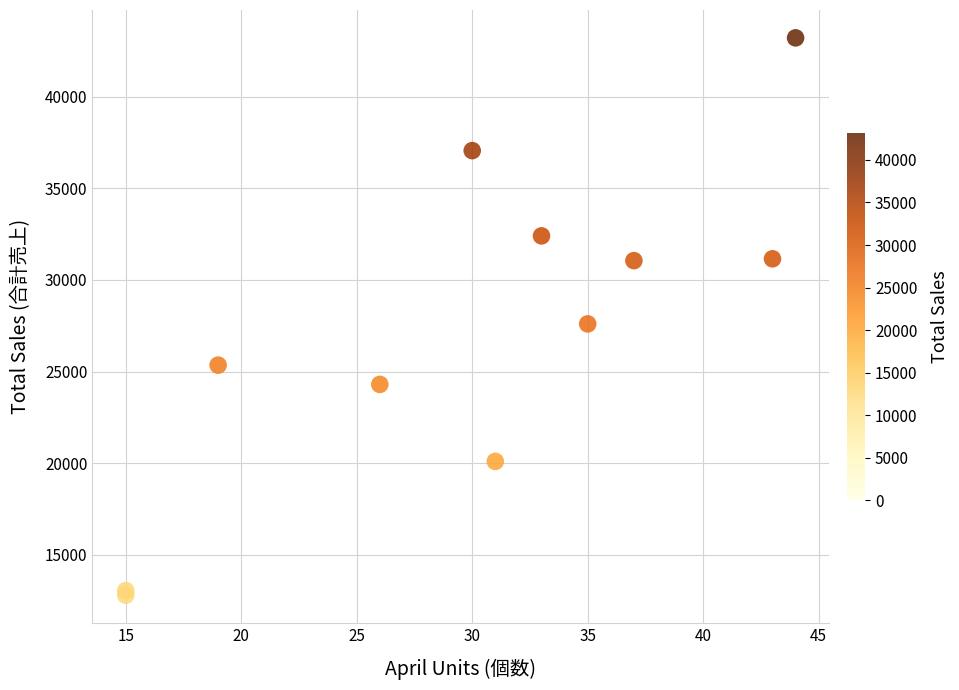

What Y value in the scatter plot is closest to 28000?

27600